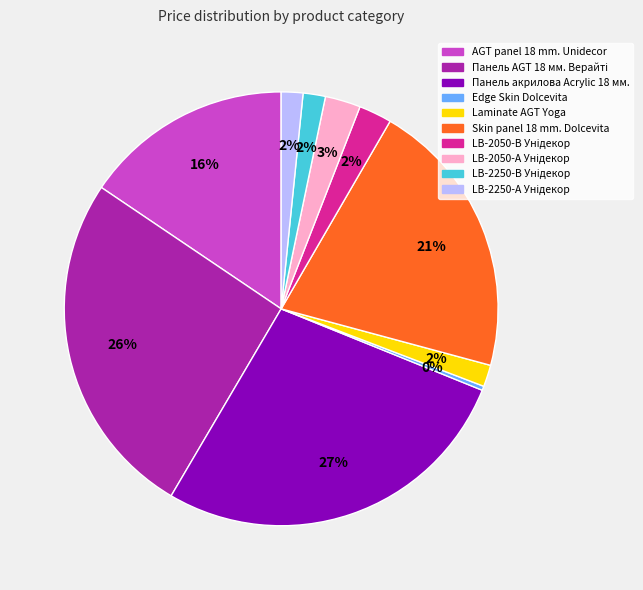

Is the sum of Skin panel 18 mm. Dolcevita and Laminate AGT Yoga greater than half?

No